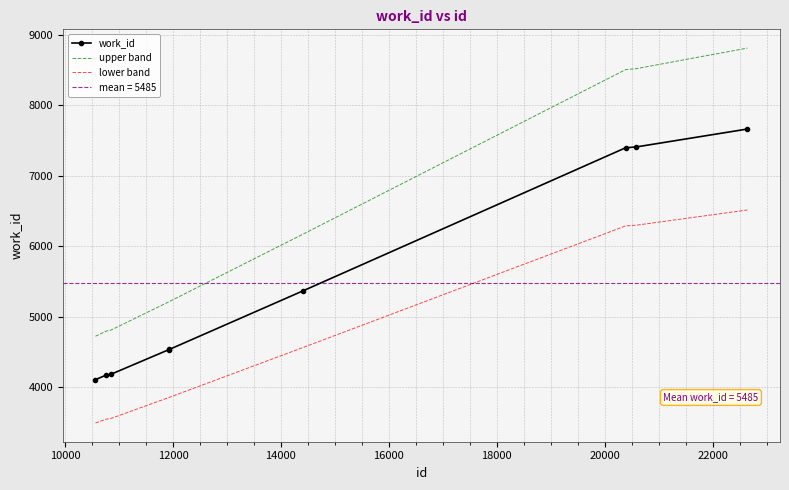

How many values in the lower band series exceed 3853?

5